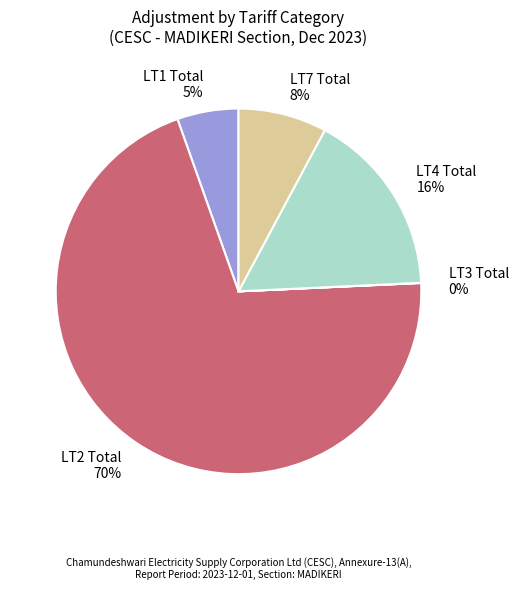

Is the sum of LT7 Total 8% and LT1 Total 5% greater than half?

No